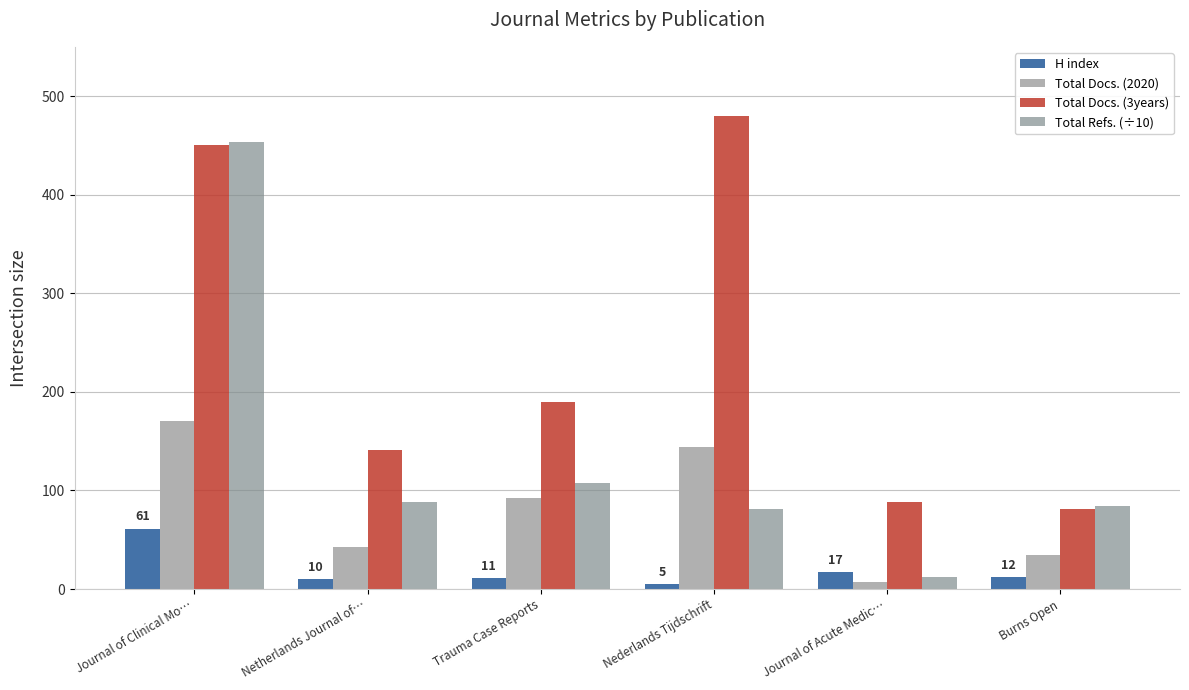

The Total Refs. (÷10) series shows 12.7 at Journal of Acute Medic…. True or false?

True